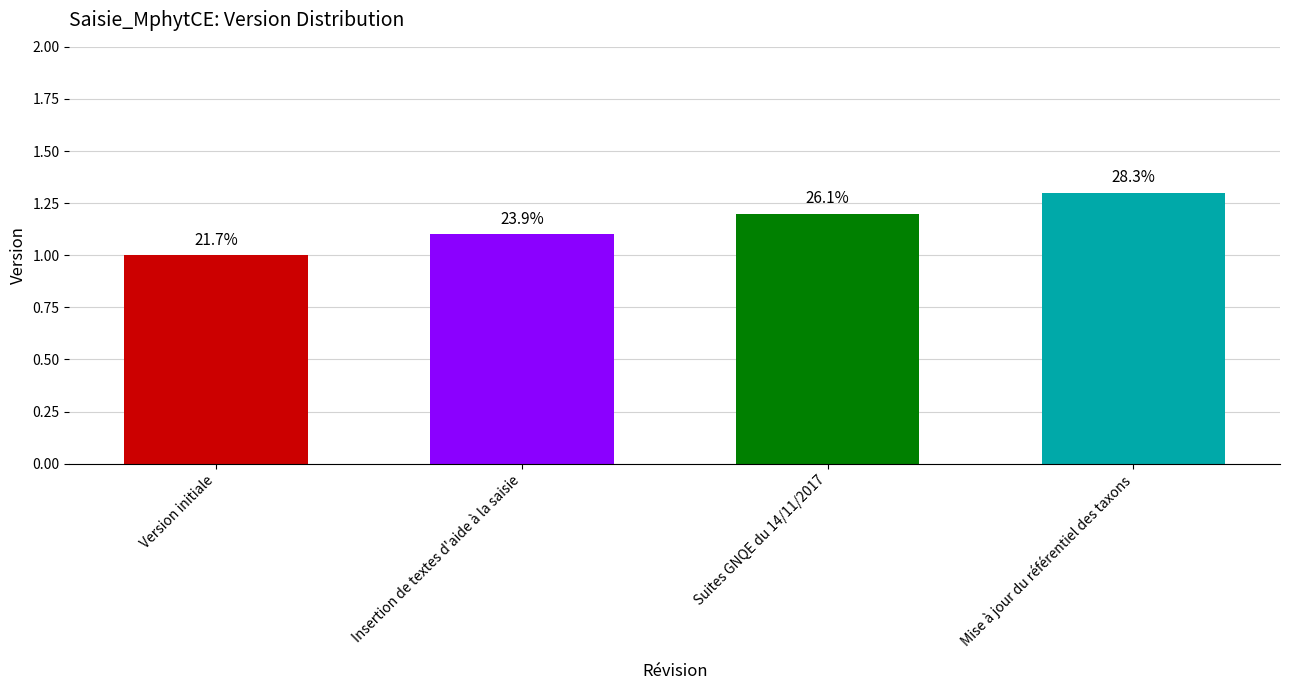

Are the bars horizontal?

No